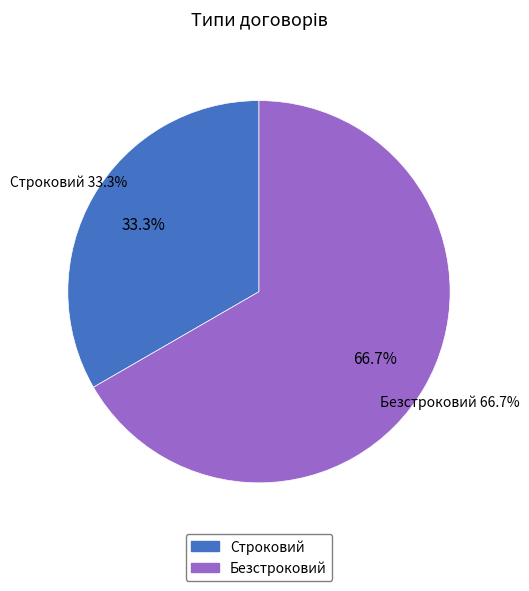

Rank the categories by value from lowest to highest.

Строковий, Безстроковий